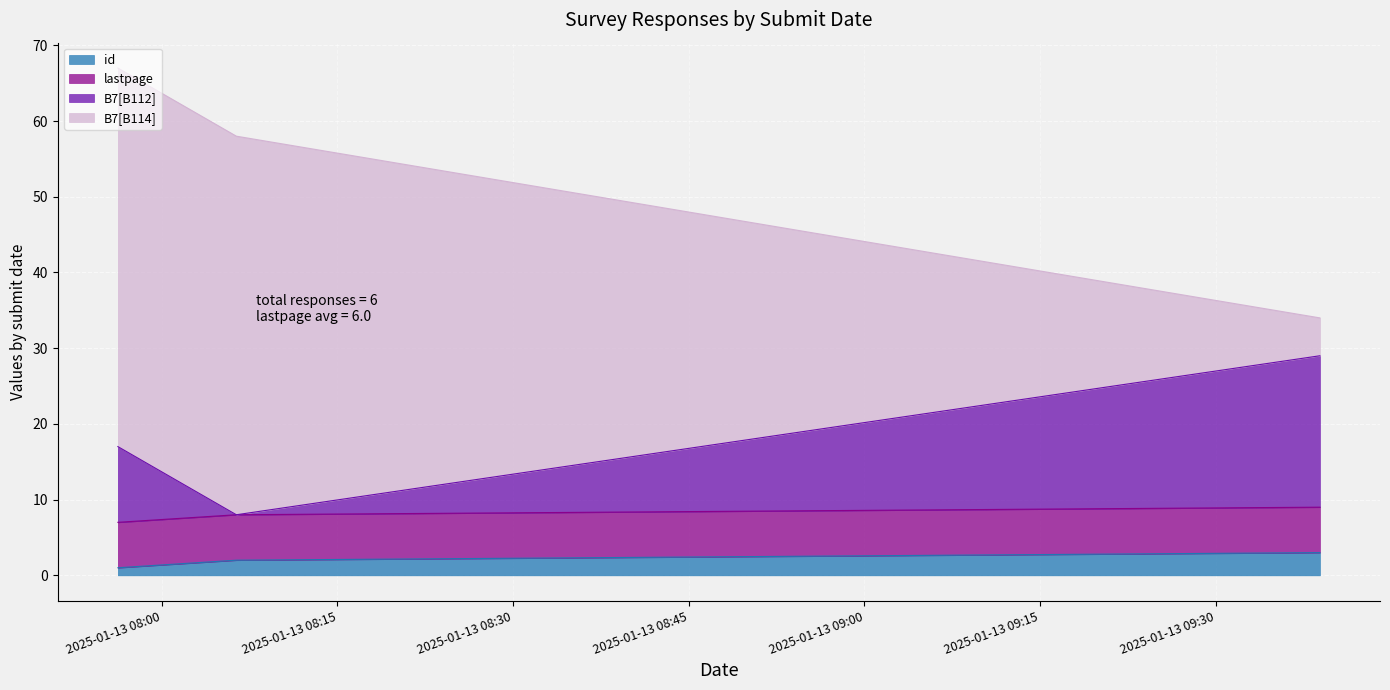

At which label does id reach its peak?

2025-01-13 09:38:54